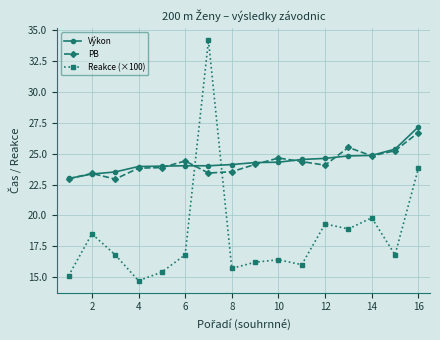

True or false: Reakce (×100) has more than 0 interior local peaks.

True